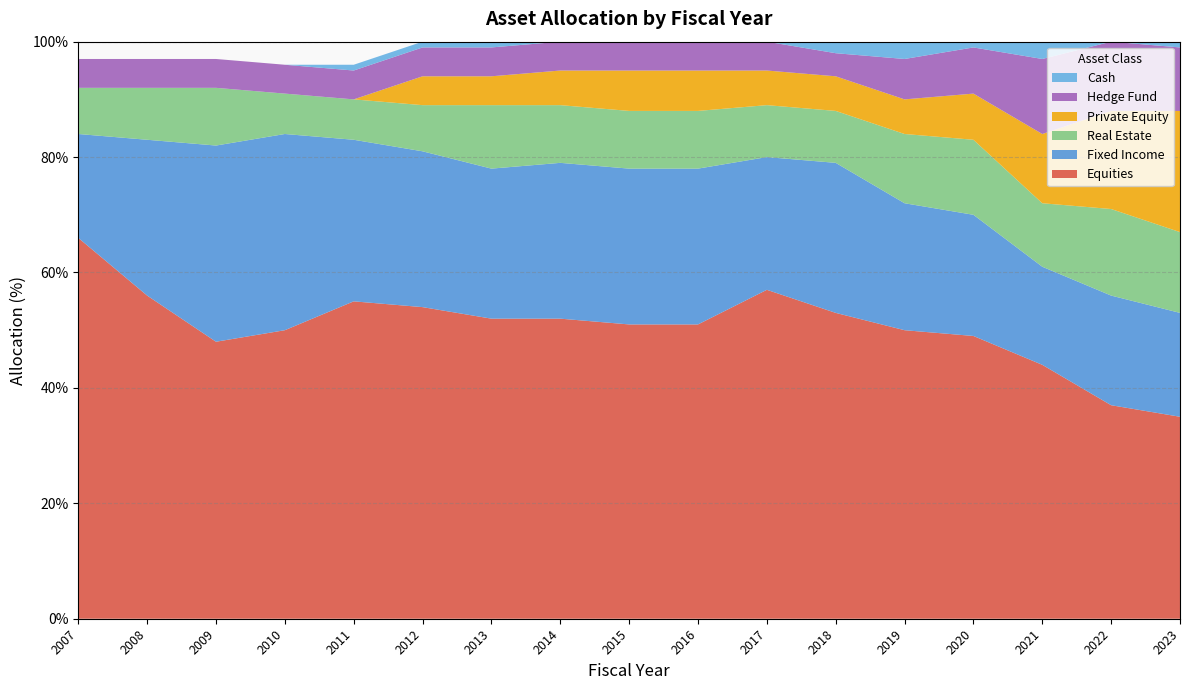

Reading right to left, list all the values displayed in this chart.

Equities: 2023=35	2022=37	2021=44	2020=49	2019=50	2018=53	2017=57	2016=51	2015=51	2014=52	2013=52	2012=54	2011=55	2010=50	2009=48	2008=56	2007=66
Fixed Income: 2023=18	2022=19	2021=17	2020=21	2019=22	2018=26	2017=23	2016=27	2015=27	2014=27	2013=26	2012=27	2011=28	2010=34	2009=34	2008=27	2007=18
Real Estate: 2023=14	2022=15	2021=11	2020=13	2019=12	2018=9	2017=9	2016=10	2015=10	2014=10	2013=11	2012=8	2011=7	2010=7	2009=10	2008=9	2007=8
Private Equity: 2023=21	2022=17	2021=12	2020=8	2019=6	2018=6	2017=6	2016=7	2015=7	2014=6	2013=5	2012=5	2011=0	2010=0	2009=0	2008=0	2007=0
Hedge Fund: 2023=11	2022=12	2021=13	2020=8	2019=7	2018=4	2017=5	2016=5	2015=5	2014=5	2013=5	2012=5	2011=5	2010=5	2009=5	2008=5	2007=5
Cash: 2023=1	2022=0	2021=3	2020=1	2019=3	2018=2	2017=0	2016=0	2015=0	2014=0	2013=1	2012=1	2011=1	2010=0	2009=0	2008=0	2007=0